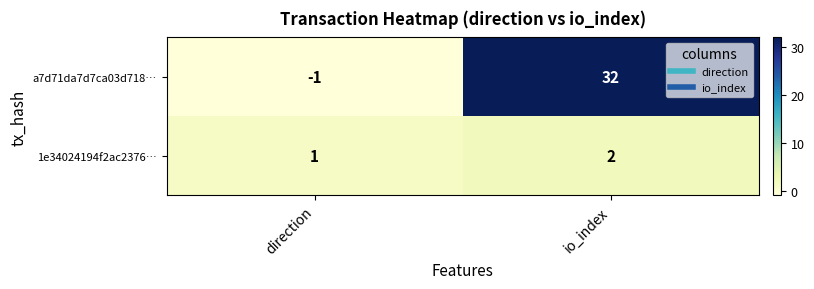

Where is a7d71da7d7ca03d718… nearest to the value 15?

direction